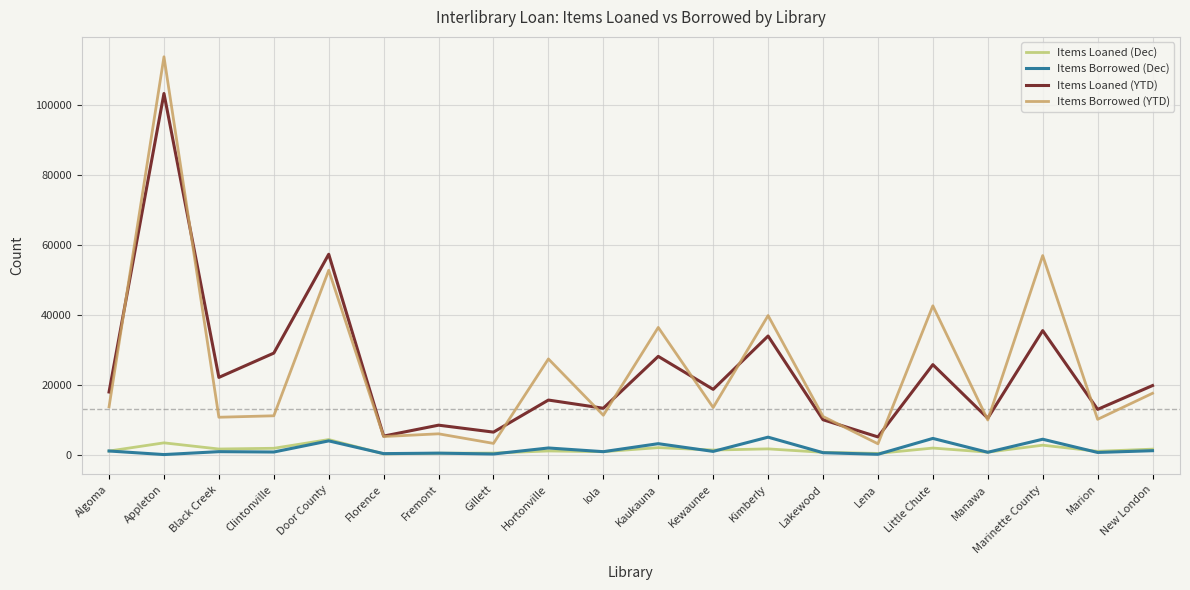

What is the minimum value shown in the chart?

135